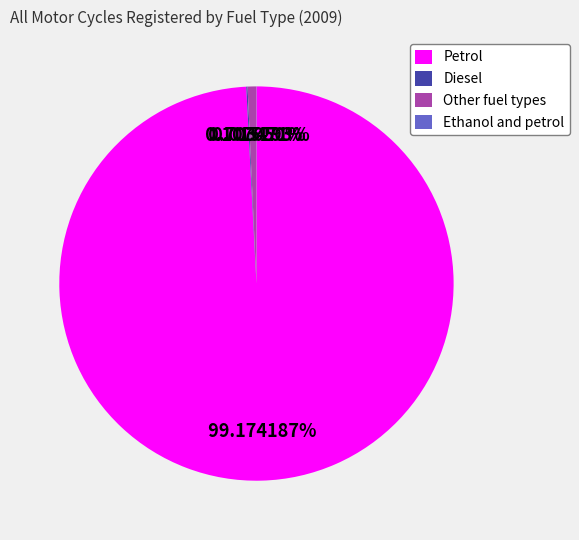

Which has a higher value, Petrol or Other fuel types?

Petrol